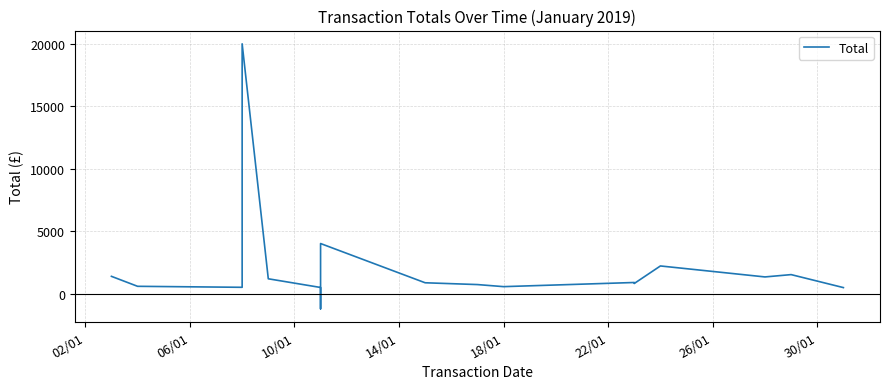

How many interior local valleys (lower than both neighbors) does the data have?

5